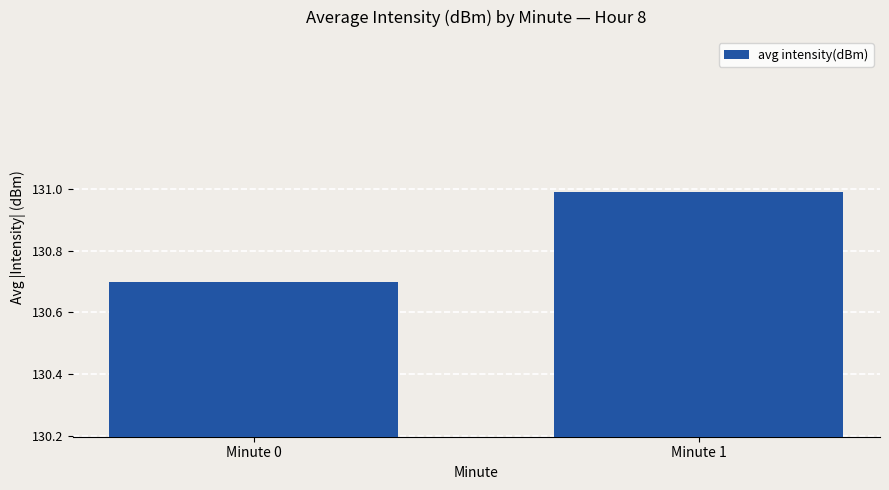

Rank the categories by value from lowest to highest.

Minute 0, Minute 1